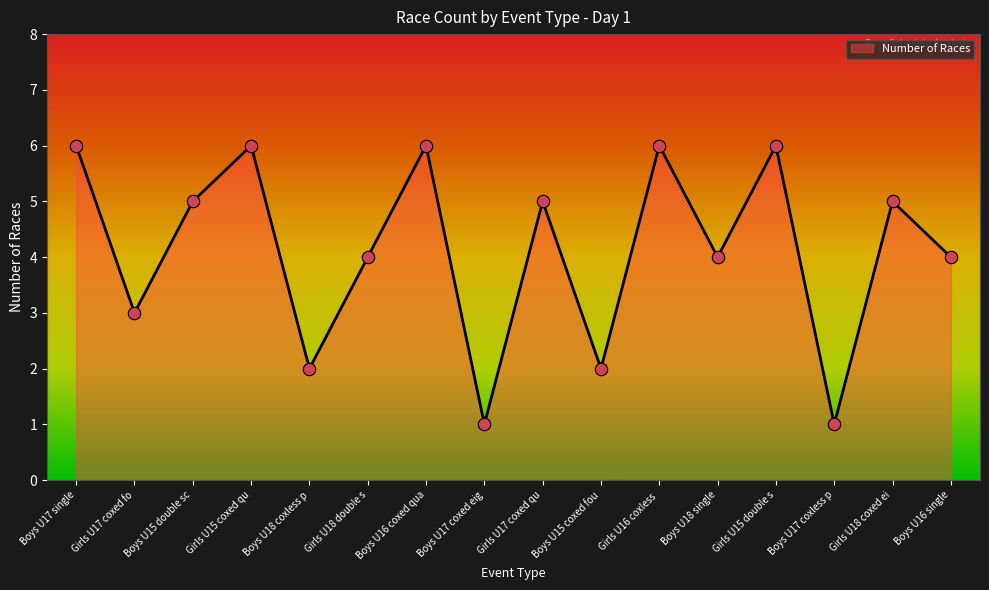

Approximately how many times larger is the value at Girls U17 coxed qu compared to Boys U17 single?

0.8